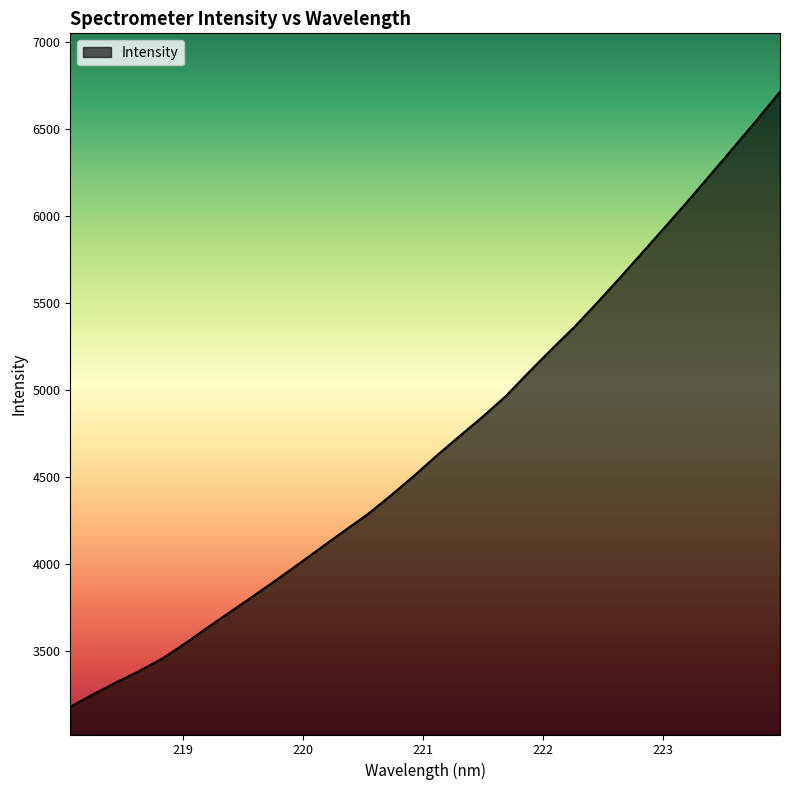

What is the difference between the maximum and minimum values?

3533.3